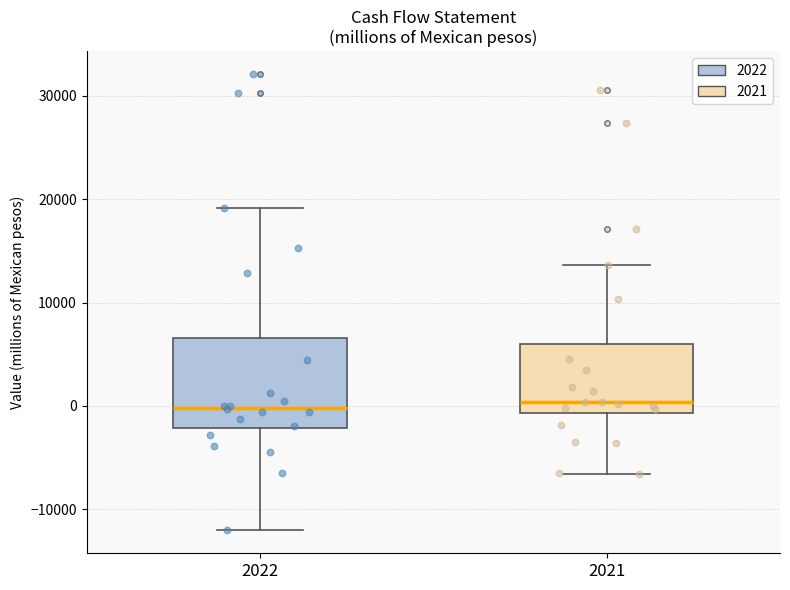

Reading left to right, read every box against the y-axis: the position of its median line, the range the box covers, and the ends of its whiskers. The values are not printed on the chart, so give them approximately, as read against the axis.

2022: median 0, box -2000 to 7000, whiskers -12000 to 19000
2021: median 0, box -1000 to 6000, whiskers -7000 to 14000